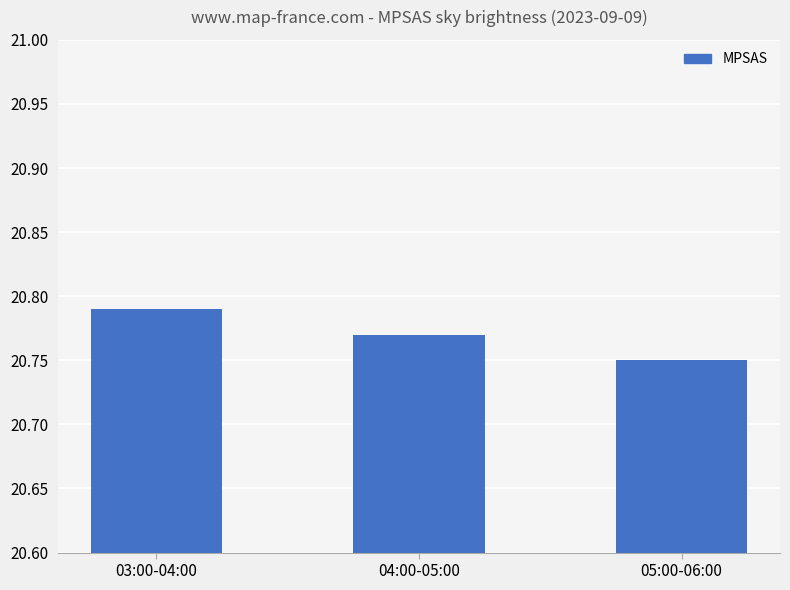

At which label is the value closest to 20?

05:00-06:00